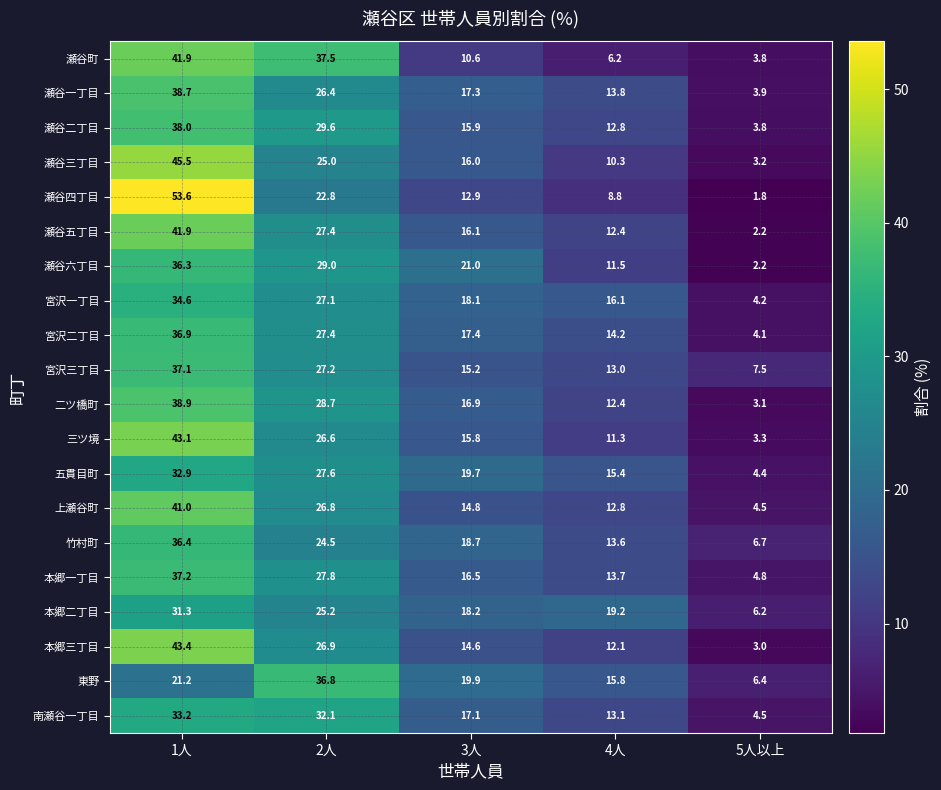

True or false: 南瀬谷一丁目 has a value of 4.5 at 5人以上.

True